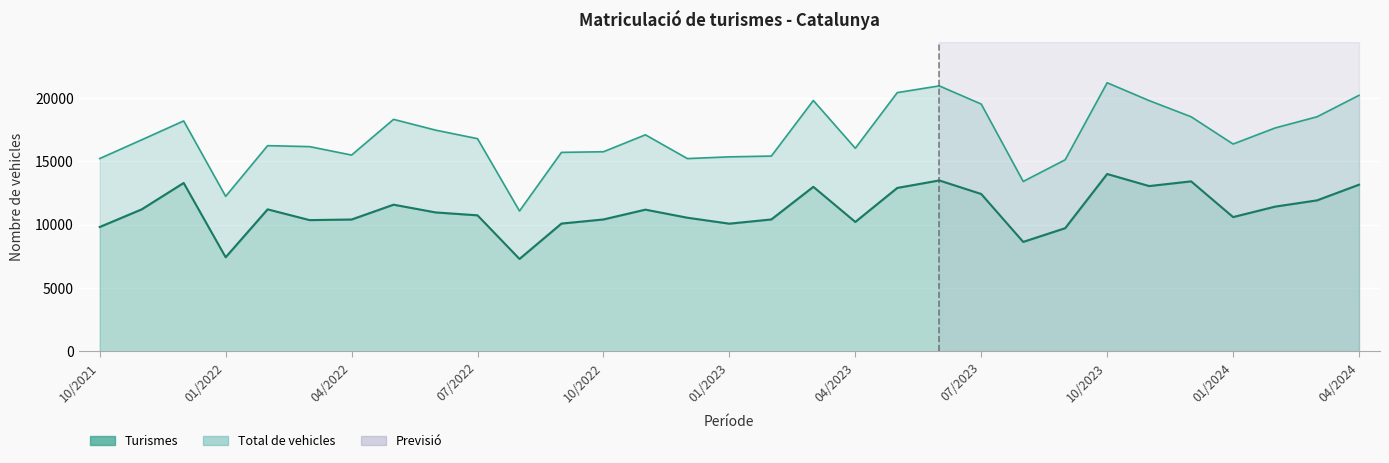

Which category has the lowest value across all series?

08/2022